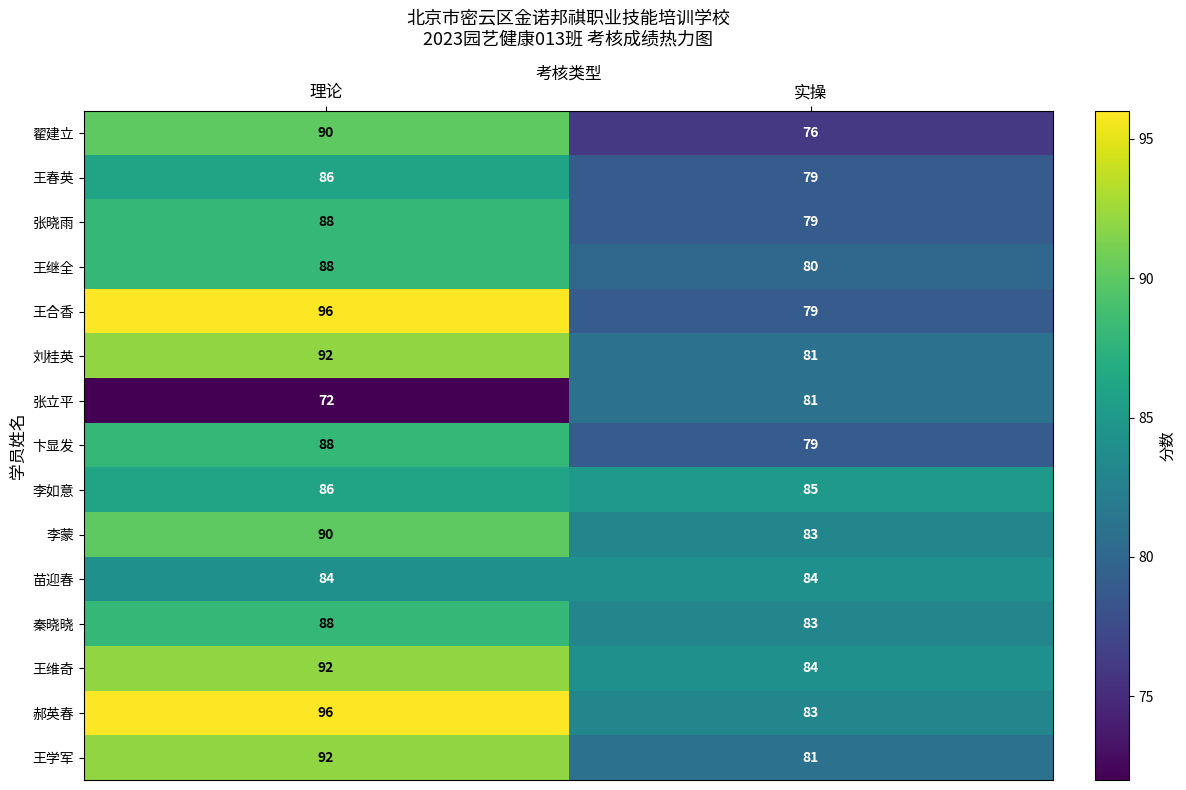

The value of 刘桂英 at 理论 is 147. True or false?

False